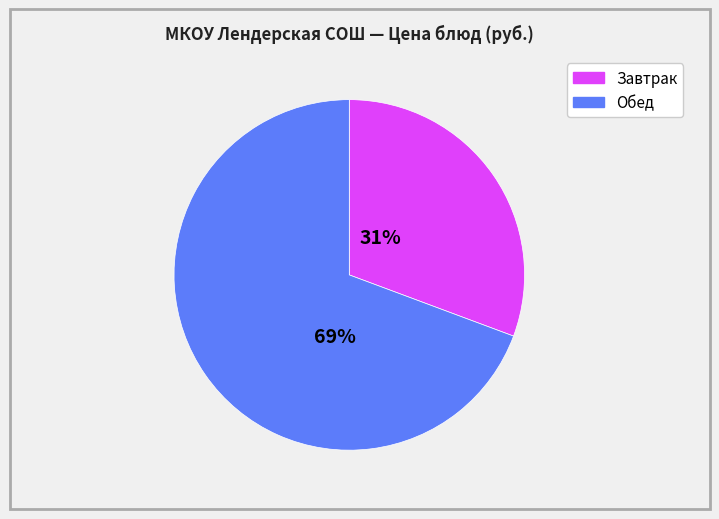

To the nearest percent, what is the average slice percentage?

50%